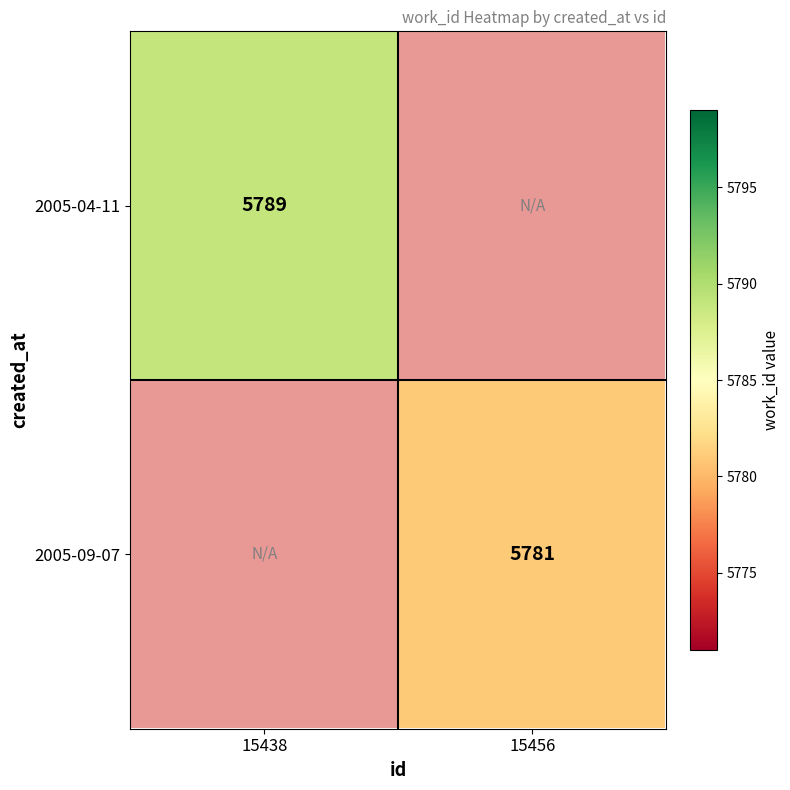

Is it true that 2005-04-11 equals 5789 at 15438?

True